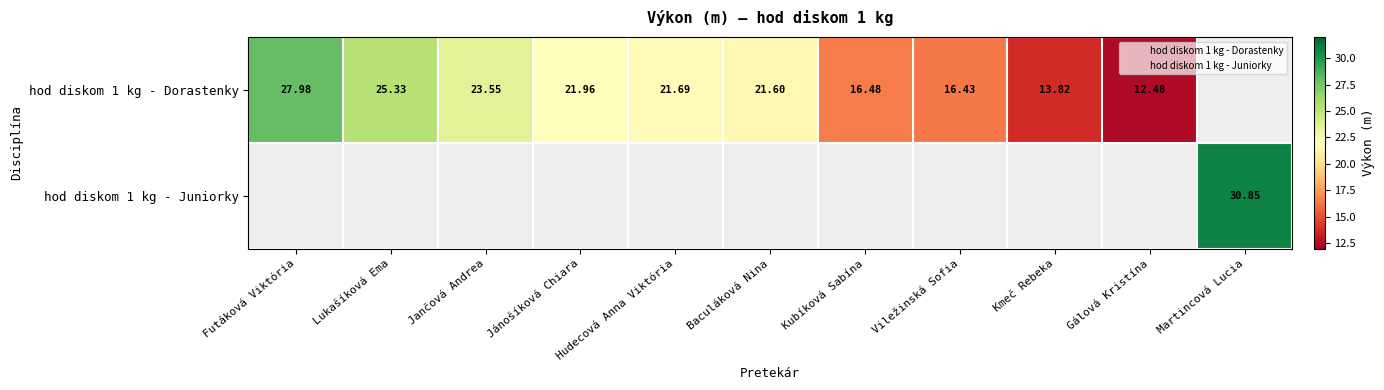

What is the highest value of the hod diskom 1 kg - Dorastenky series?

28.0